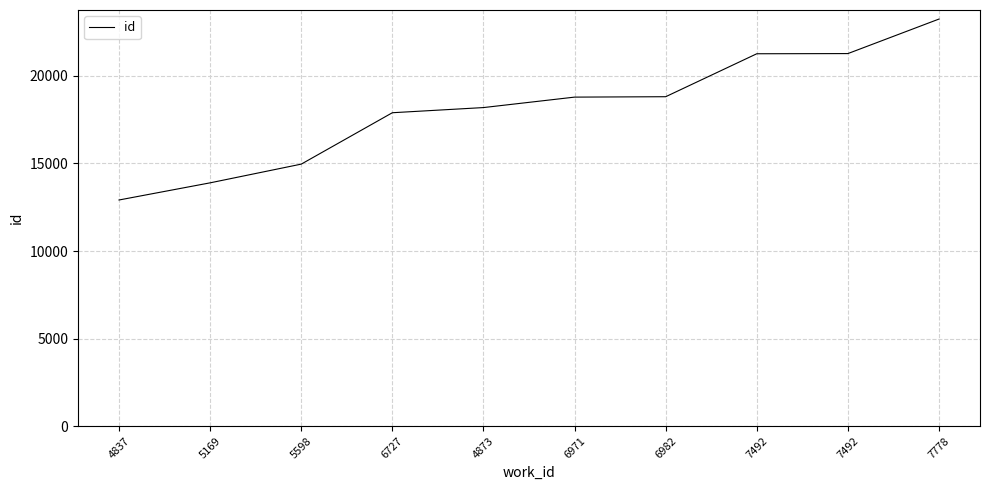

What is the difference between the values at 7492 and 6727?

3379